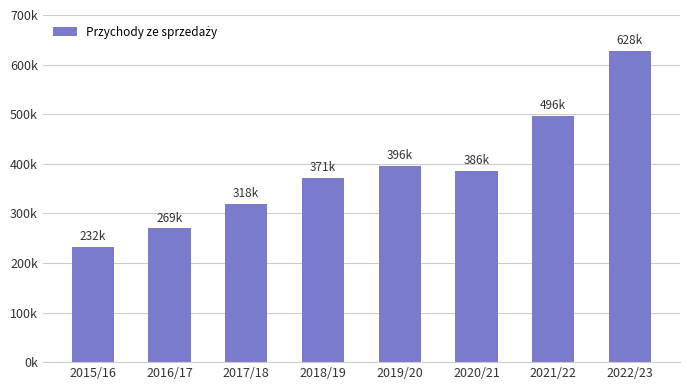

Are the bars horizontal?

No